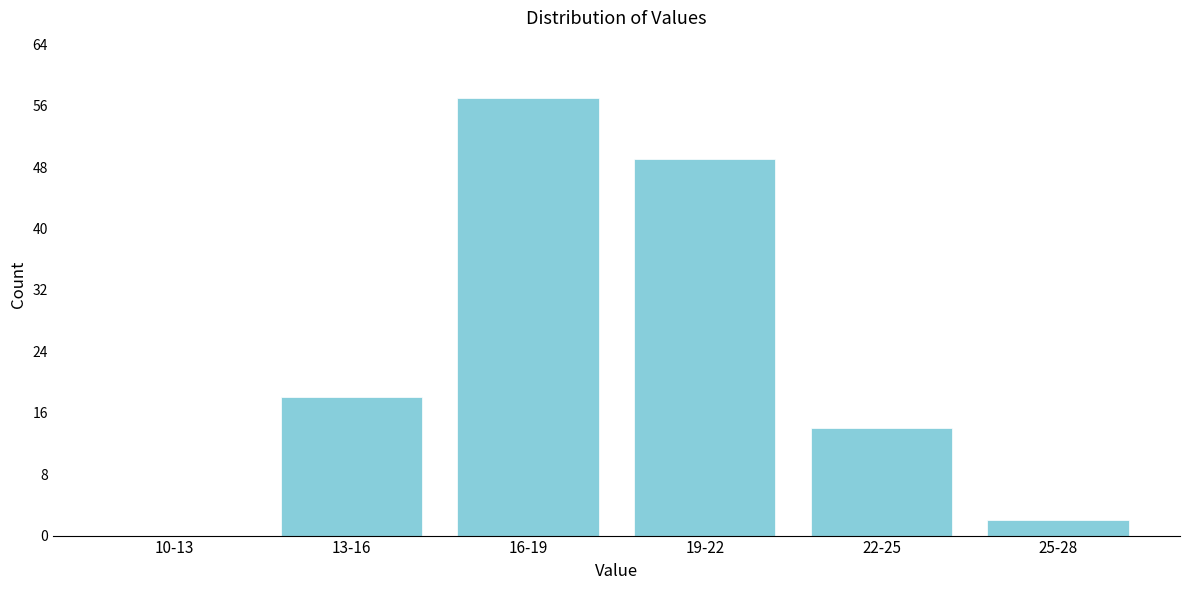

Reading left to right, list all the values displayed in this chart.

10-13=0	13-16=18	16-19=57	19-22=49	22-25=14	25-28=2